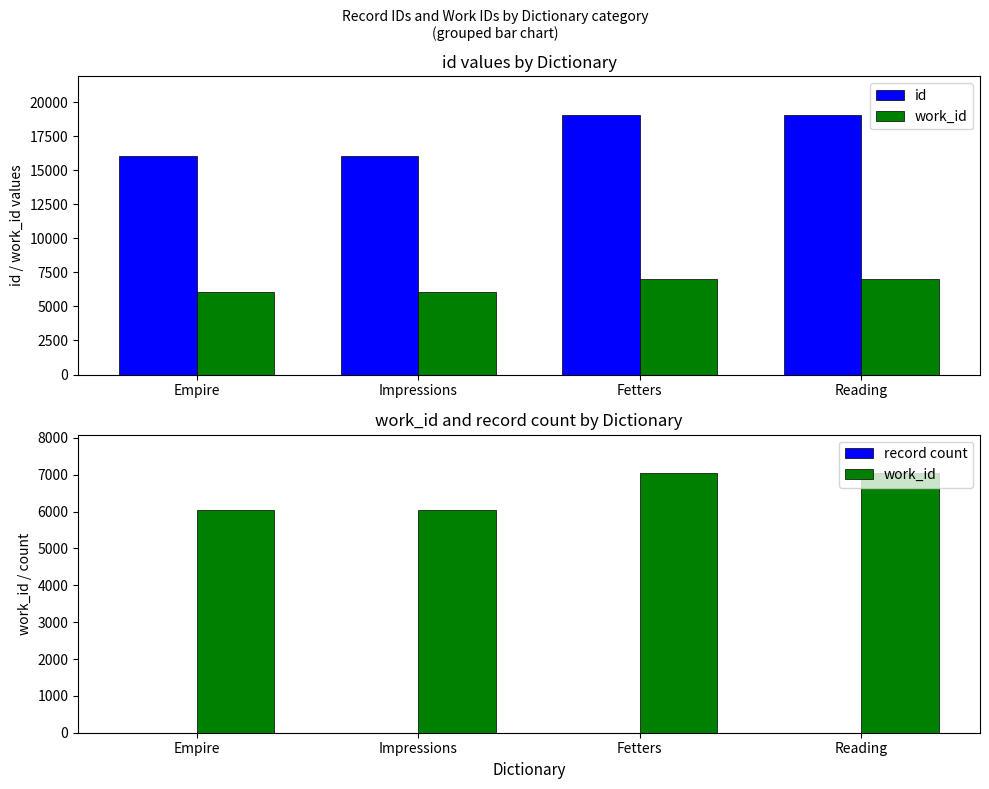

How many values in the record count series are below 3?

2